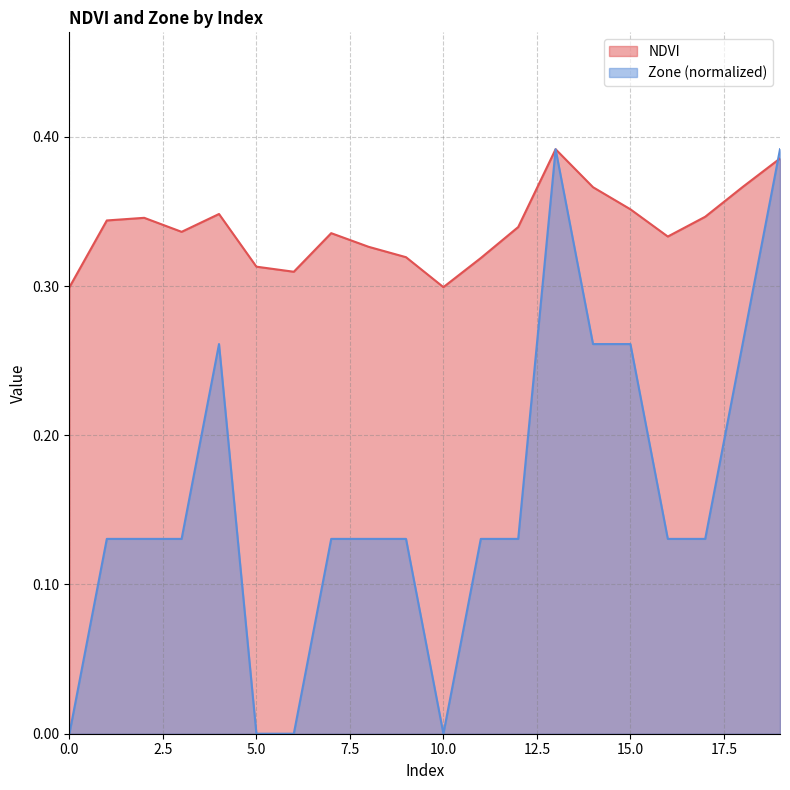

List the labels in order of NDVI value, smallest first.

0, 10, 6, 5, 11, 9, 8, 16, 7, 3, 12, 1, 2, 17, 4, 15, 14, 18, 19, 13